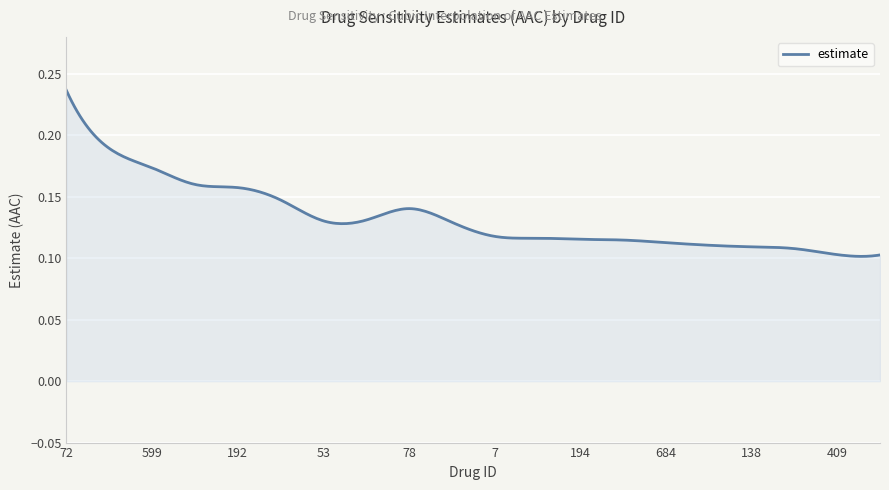

List the labels in order of value, smallest first.

496, 409, 267, 138, 741, 684, 589, 194, 117, 7, 491, 53, 535, 78, 71, 192, 236, 599, 201, 72